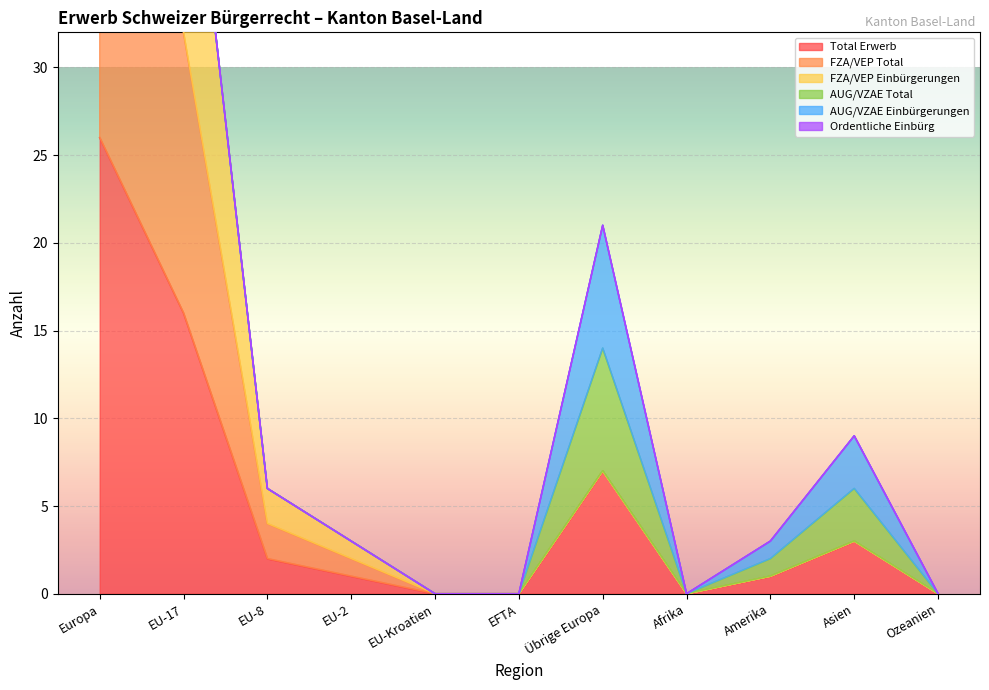

What value does the Total Erwerb series have at EU-2?

1